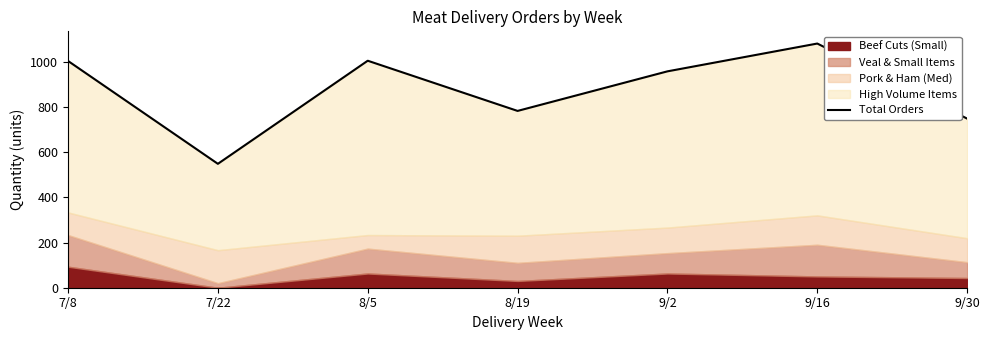

What is the value of the 6th point from the left?

1080